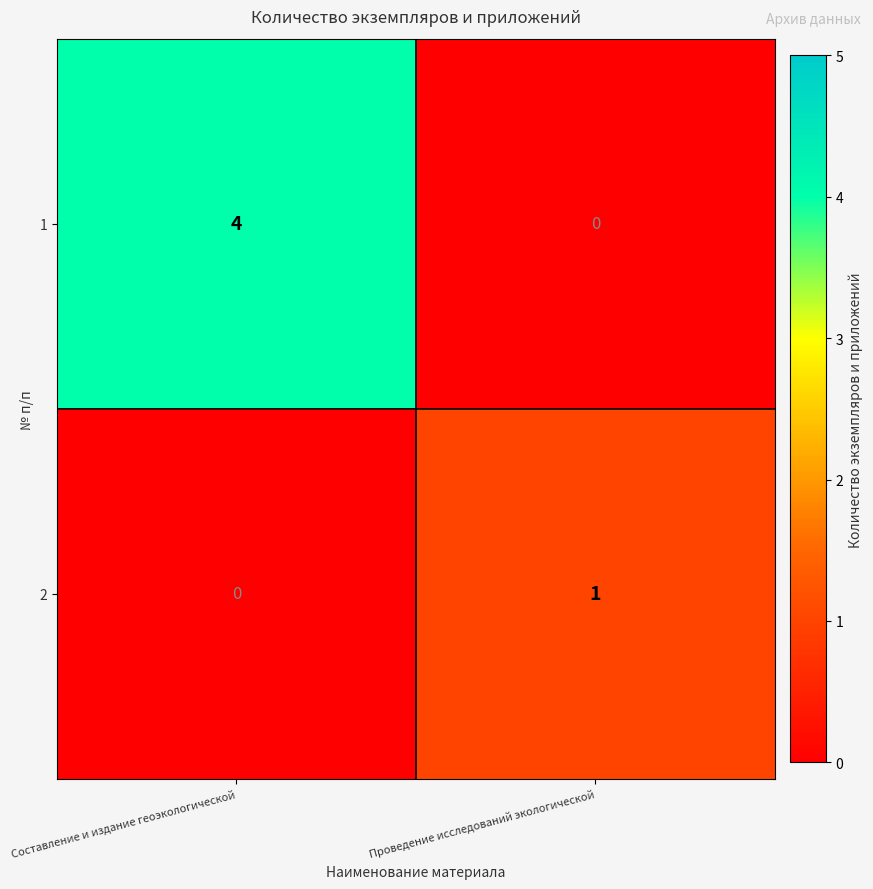

The value of 2 at Составление и издание геоэкологической is 1. True or false?

False